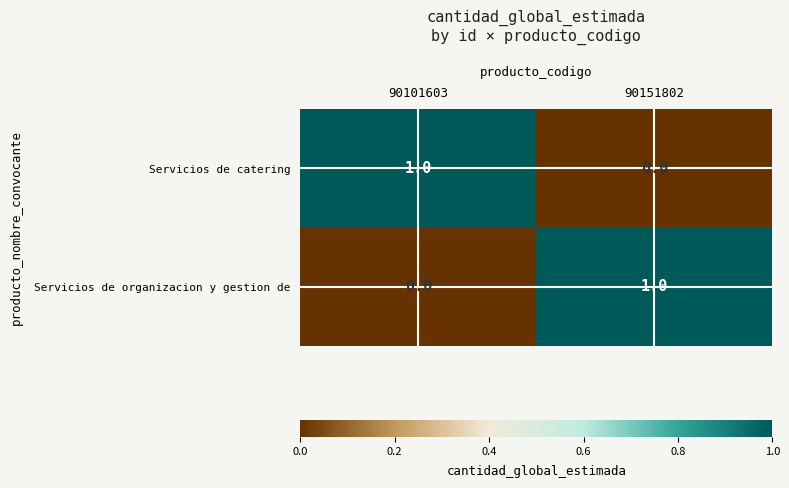

The value of Servicios de catering at 90101603 is 1. True or false?

True